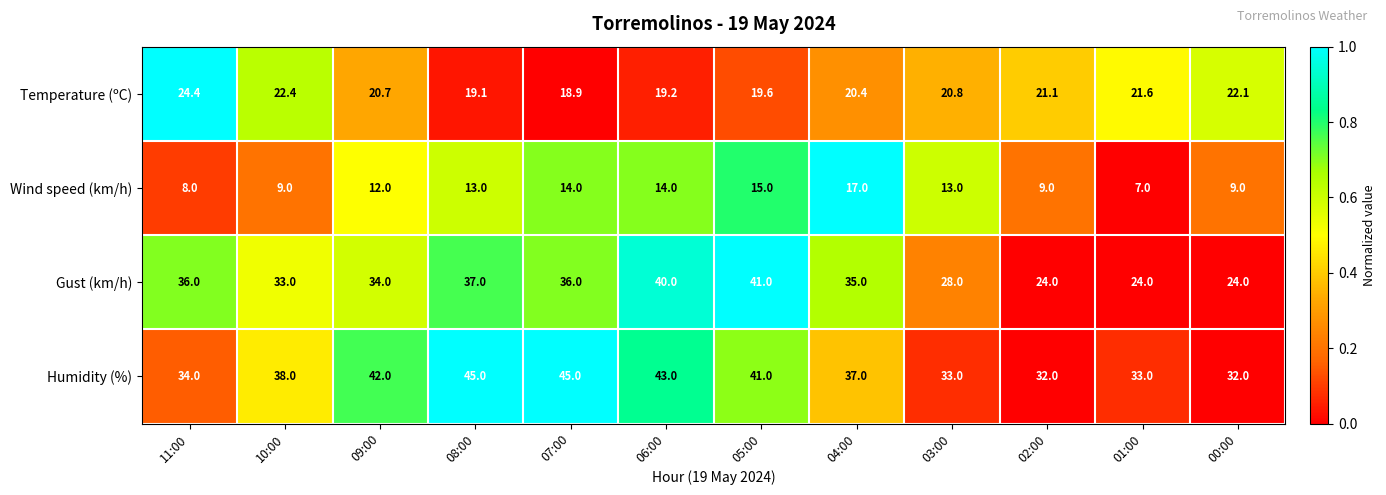

List the series in order of their peak value, lowest first.

Wind speed (km/h), Temperature (ºC), Gust (km/h), Humidity (%)